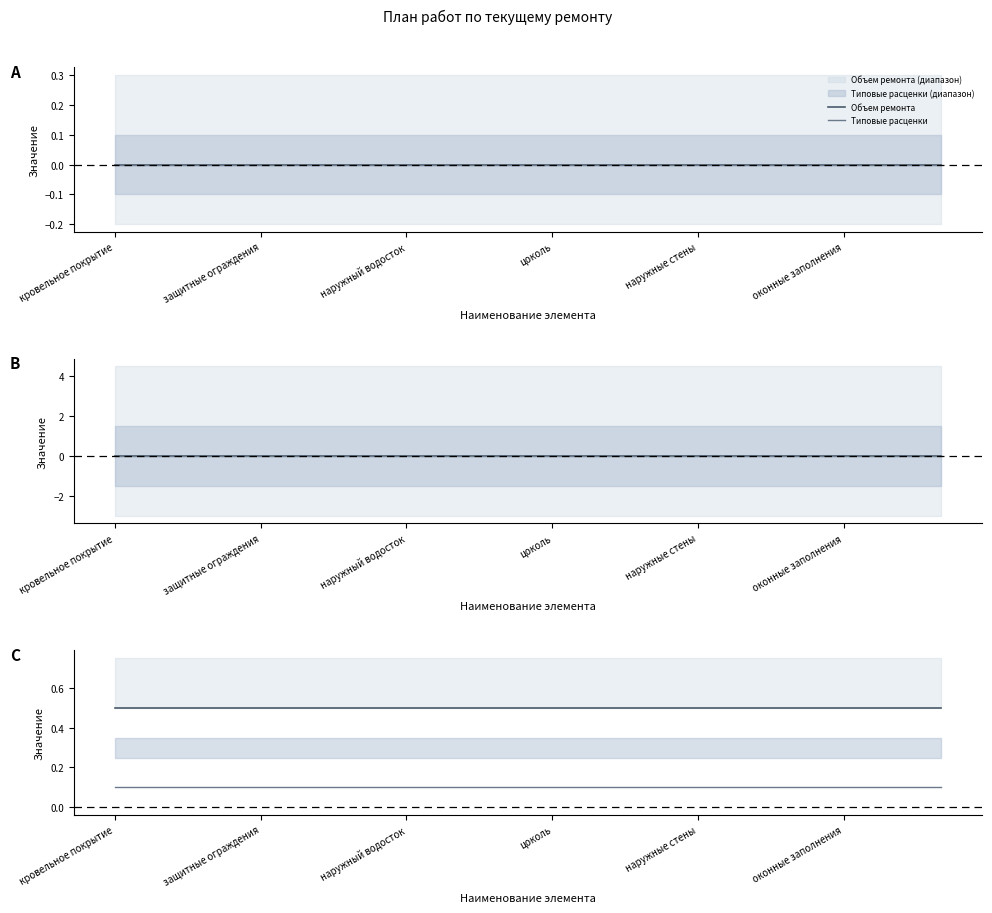

At which label does Объем ремонта reach its minimum?

кровельное покрытие